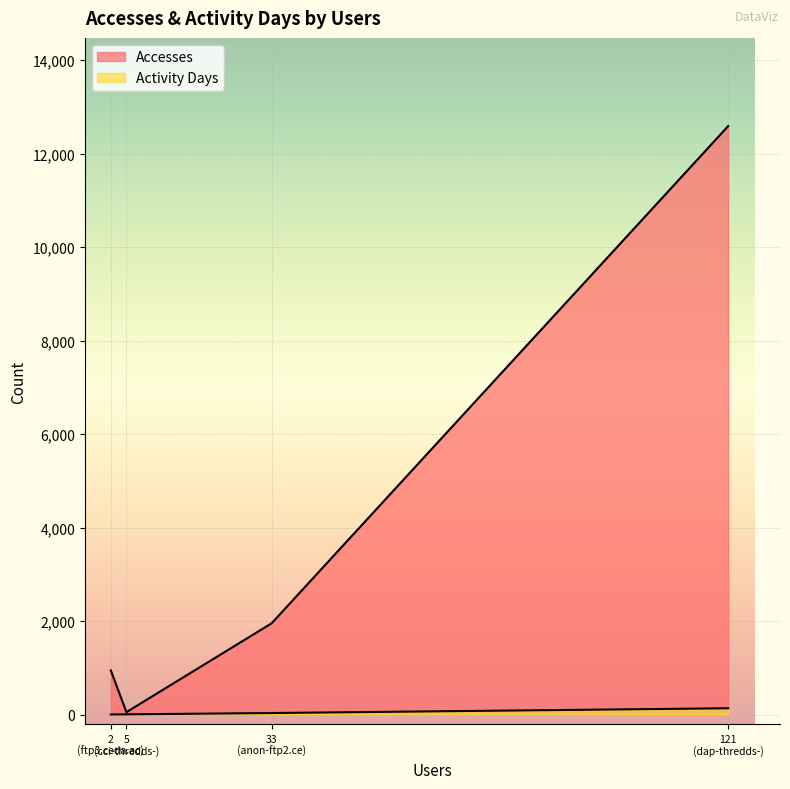

What is the total value across all series at cci-thredds-download?

57